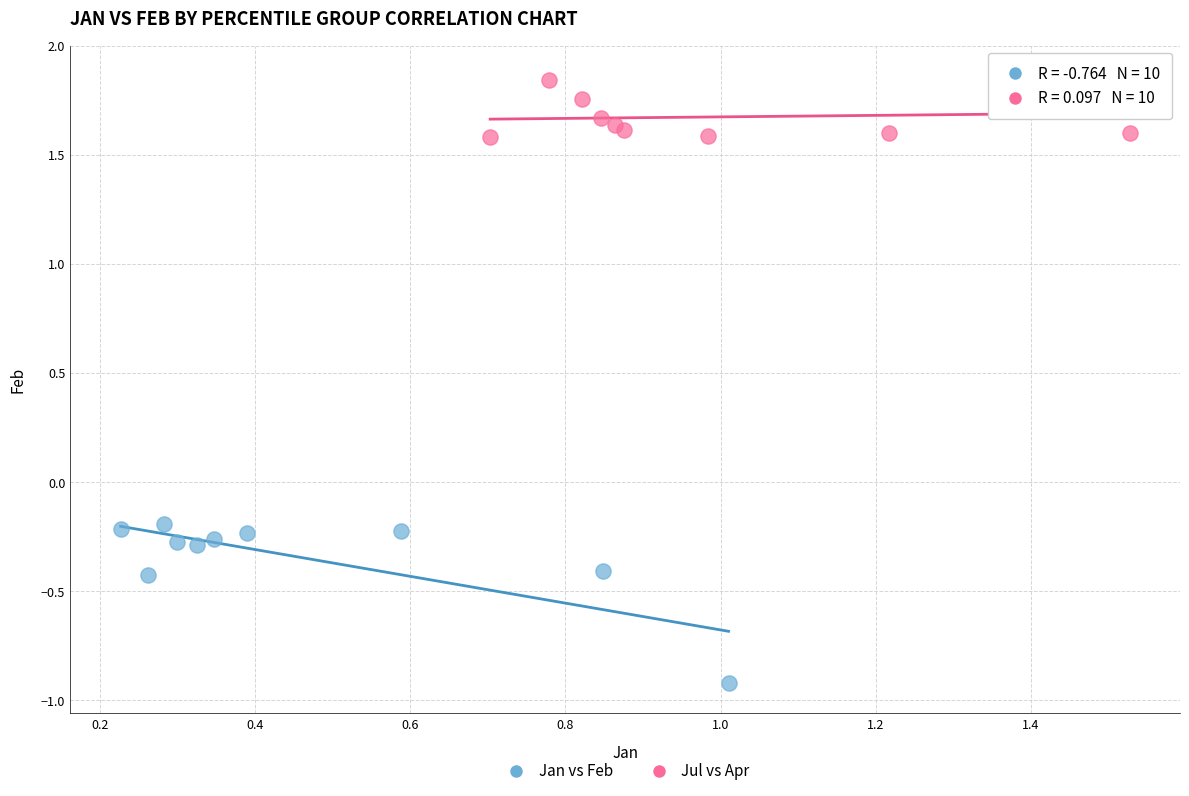

Which series contains the highest Y value?

Jul vs Apr